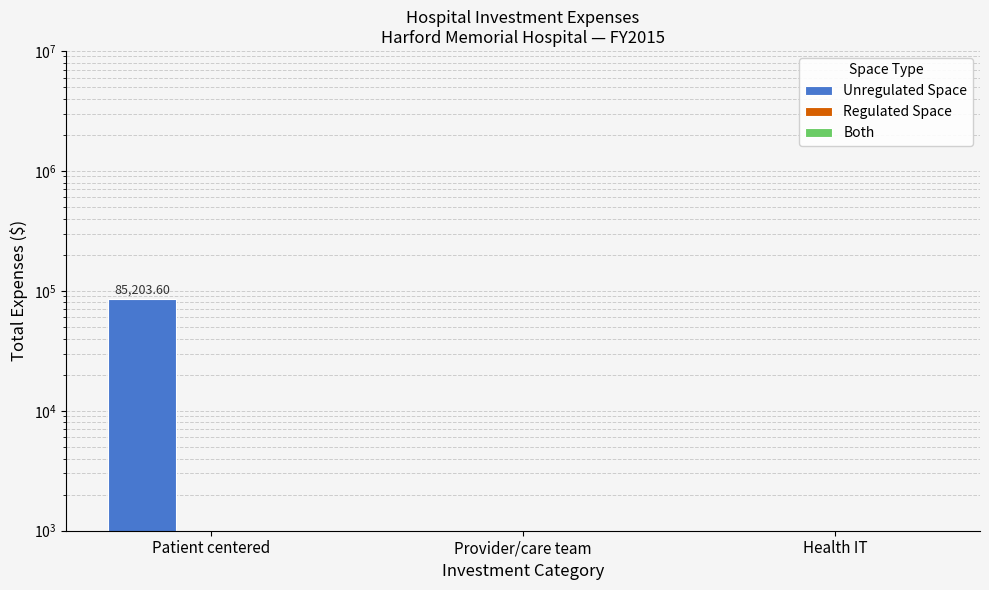

Reading left to right, list all the values displayed in this chart.

Unregulated Space: 85203.6	0.0	0.0
Regulated Space: 0.0	0.0	0.0
Both: 0.0	0.0	0.0